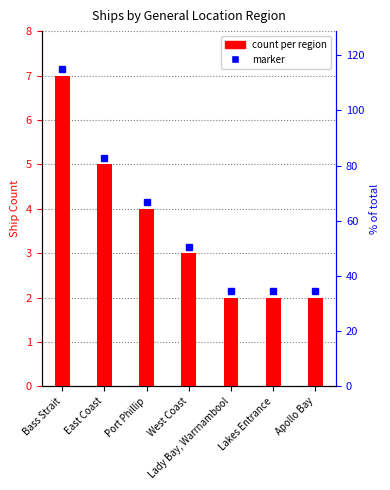

Is it true that the value at West Coast is 5?

False